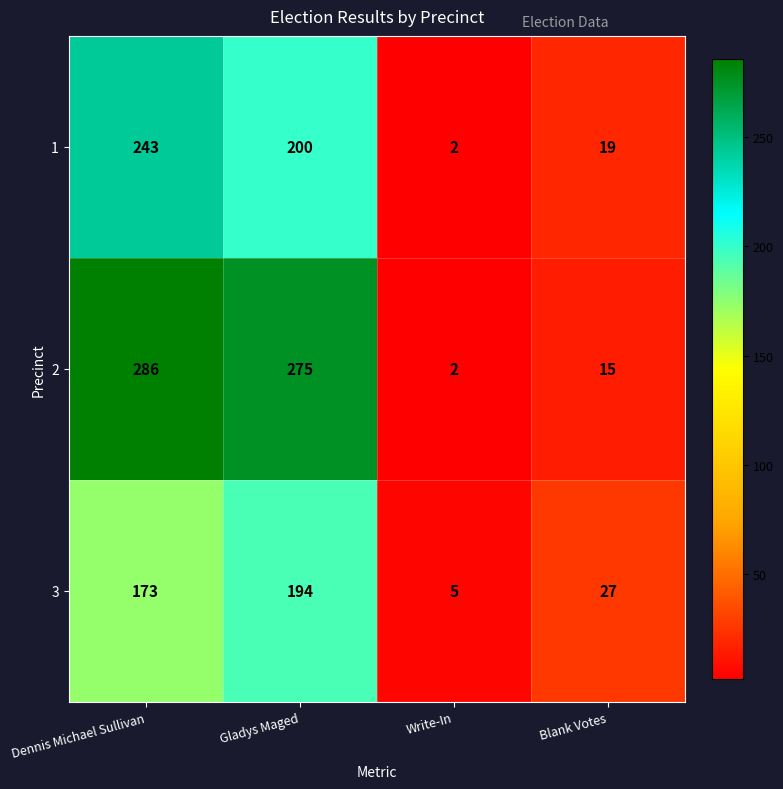

Which series has the largest total across all categories?

2